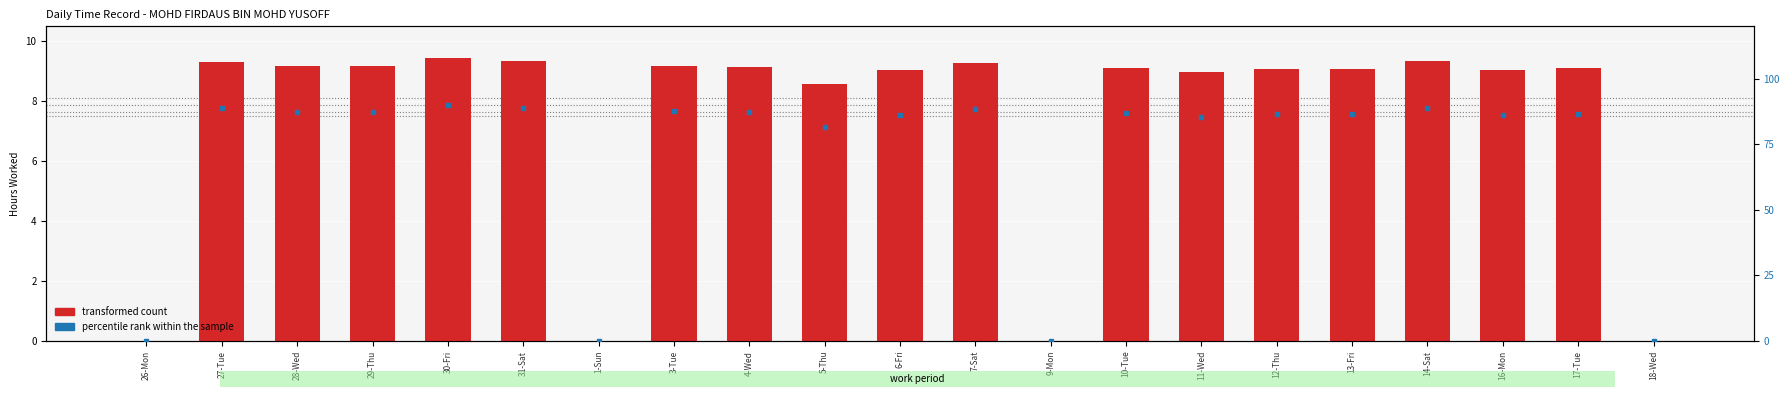

Rank the series by their average value, from highest to lowest.

percentile rank within the sample, transformed count